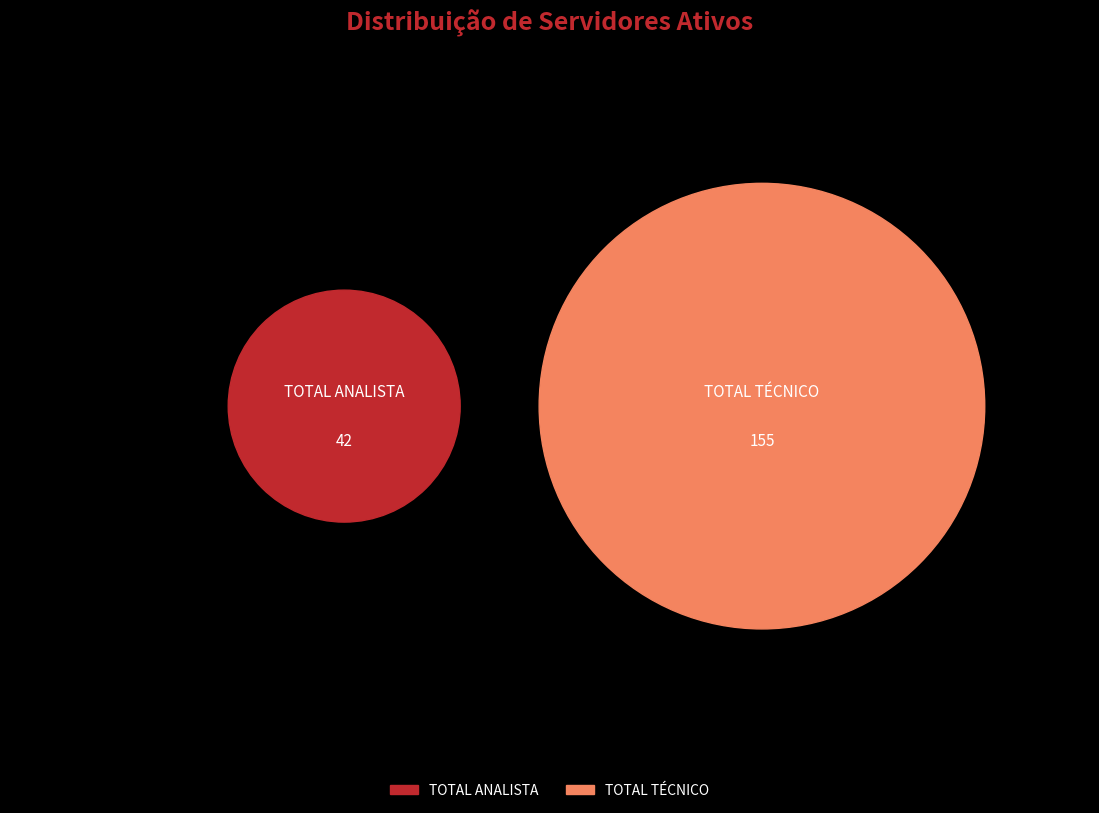

What is the change in value from TOTAL ANALISTA to TOTAL TÉCNICO?

+113